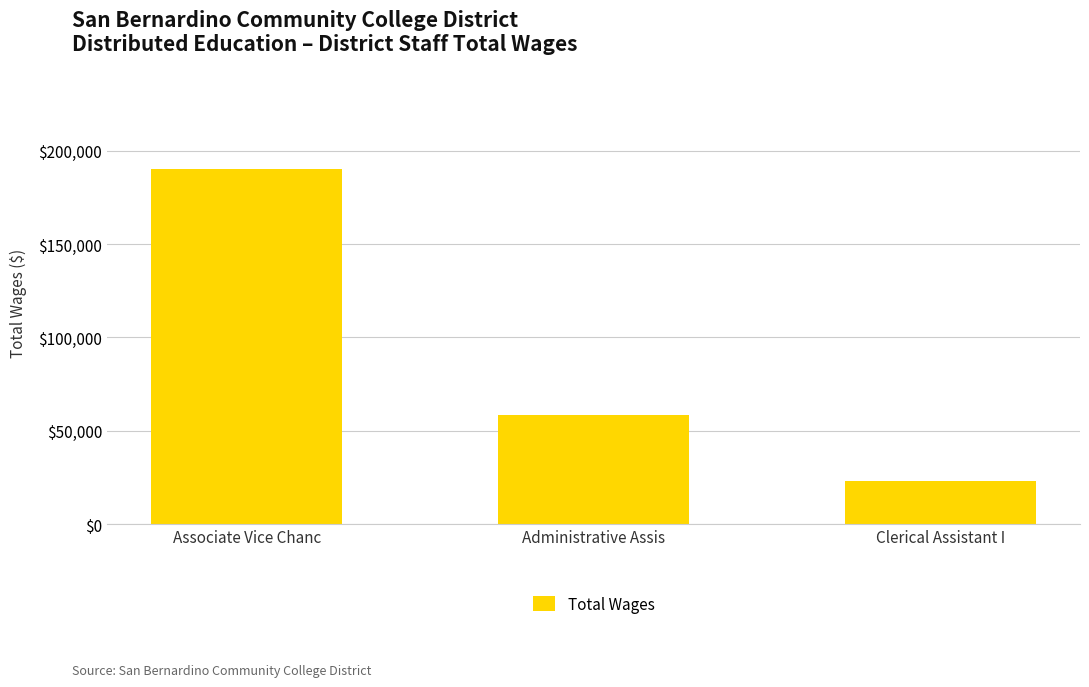

At which label is the value closest to 106615?

Administrative Assis